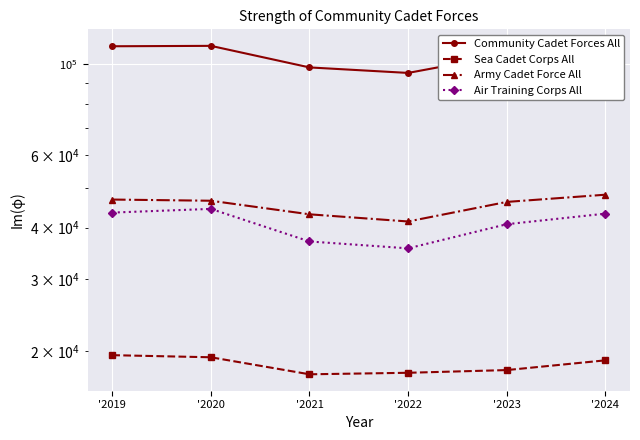

True or false: Air Training Corps All and Sea Cadet Corps All cross at least once.

False